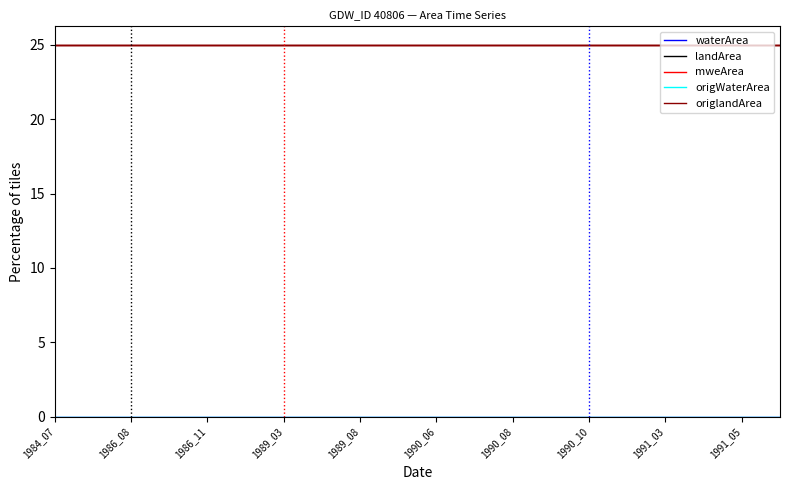

List the series in order of their peak value, highest first.

landArea, mweArea, origlandArea, waterArea, origWaterArea